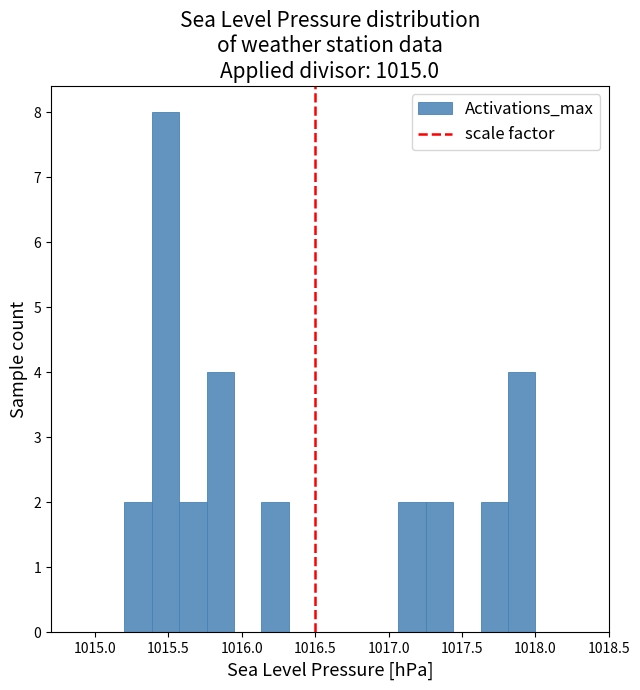

Read against the x-axis, roughly where is the centre of the tallest bar?

1015.50